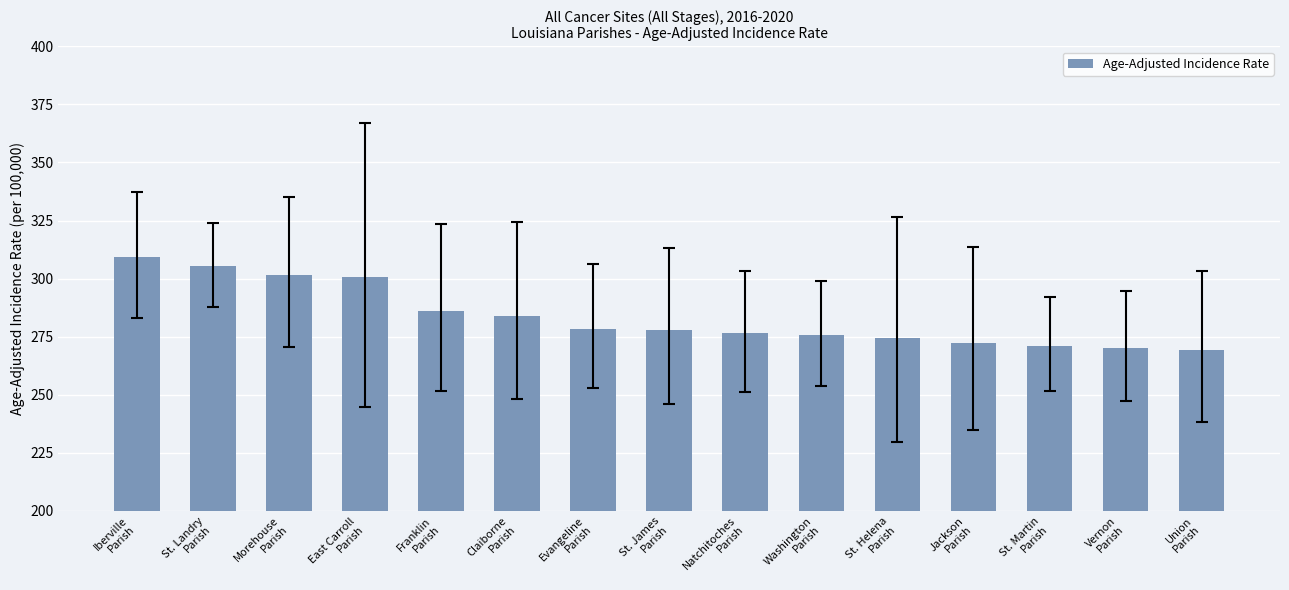

What is the difference between the maximum and minimum values?

39.8